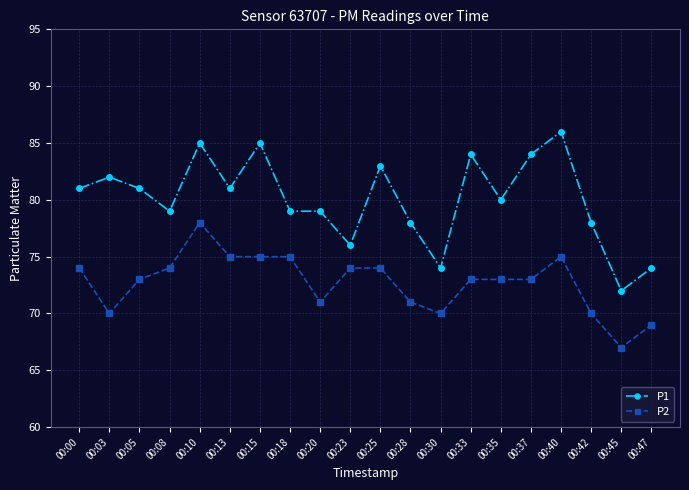

How many values in the P1 series are below 81?

10